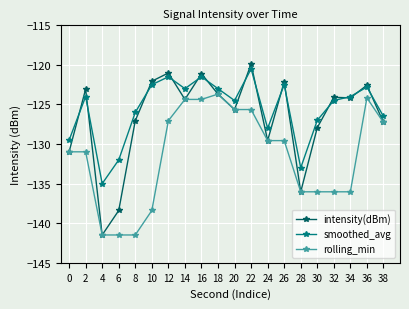

True or false: smoothed_avg and rolling_min intersect in this chart.

False